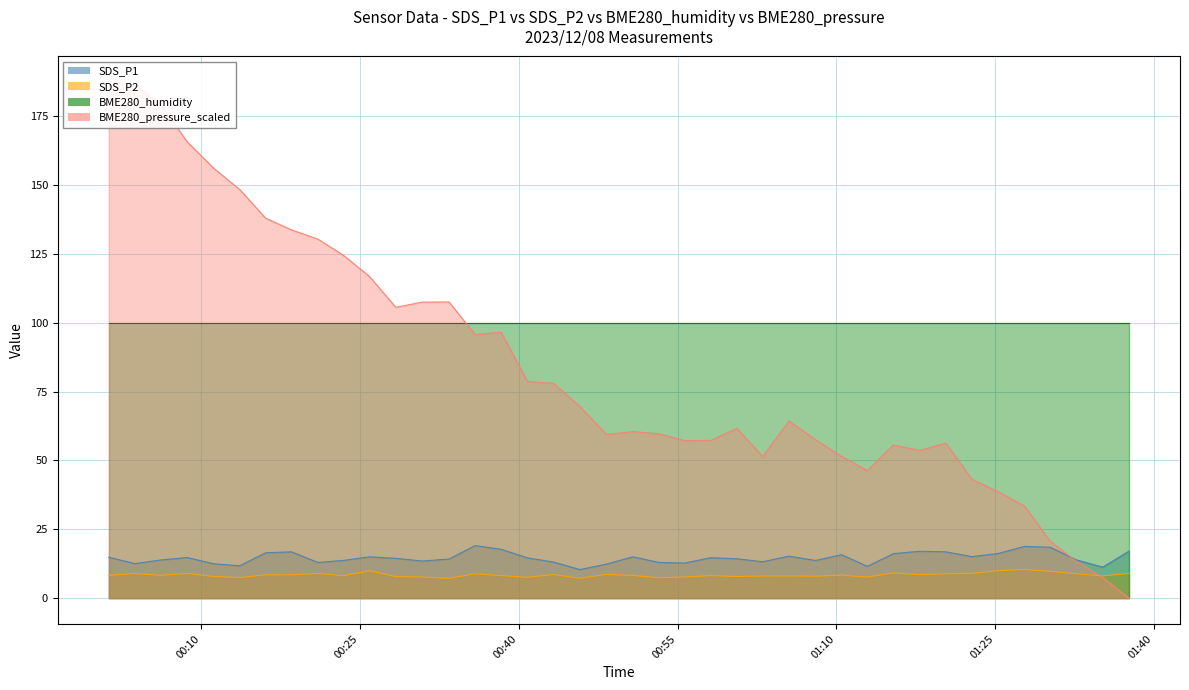

What position from the left is 01:10?

5